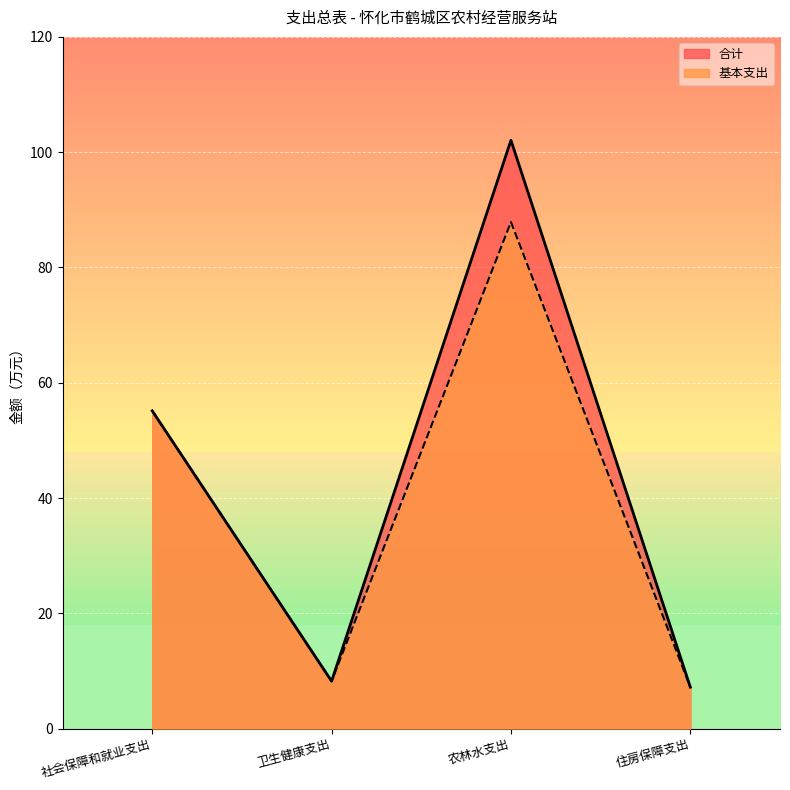

How many interior local valleys does the 合计 series have?

1